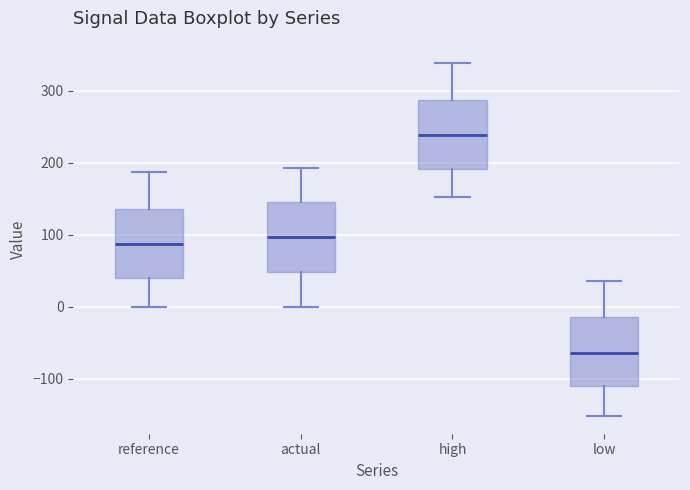

Which box has the highest median line?

high